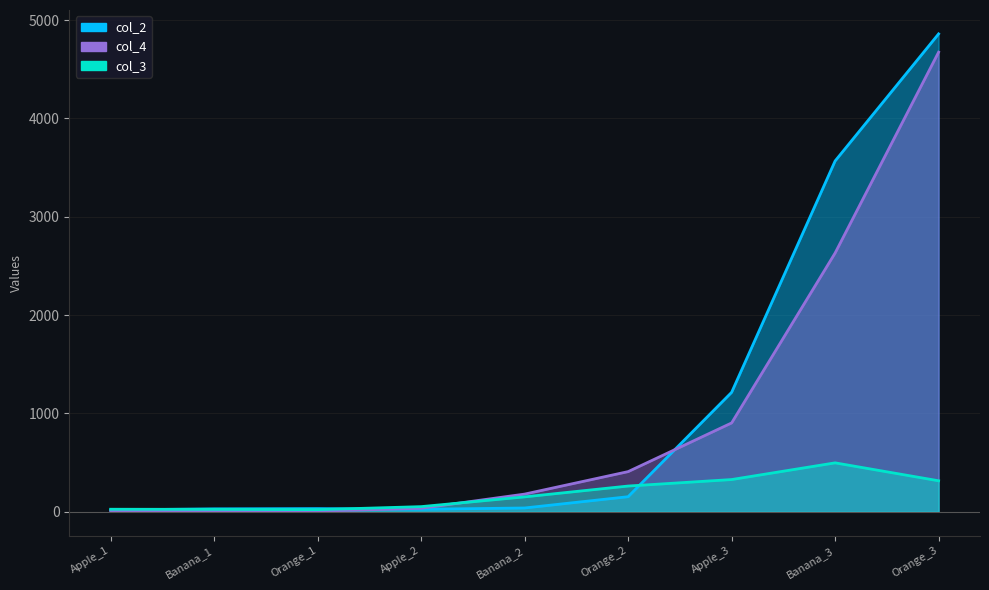

What is the label of the 8th point from the left?

Banana_3